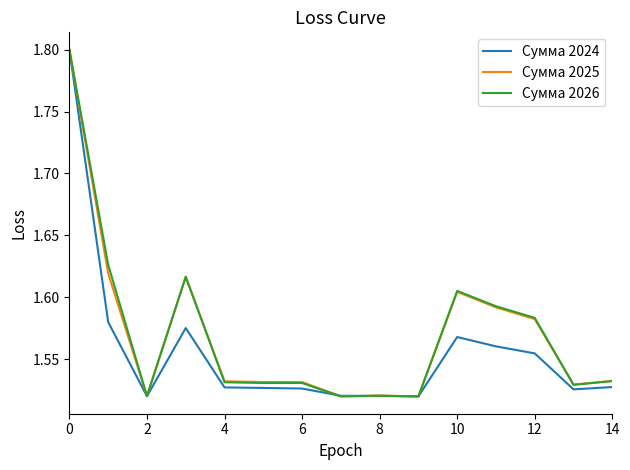

What is the greatest value displayed?

1.8